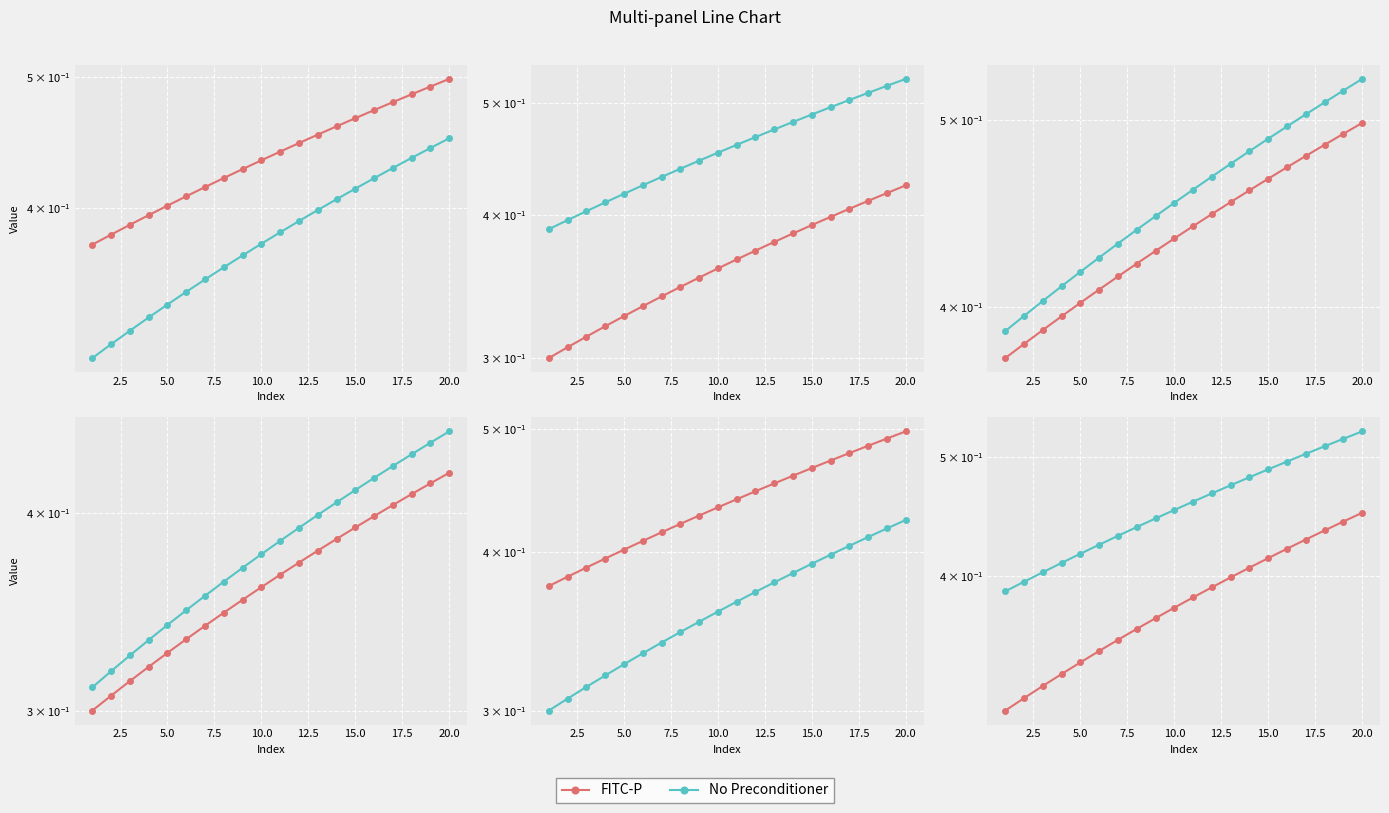

Is the value of FITC-P at 2.5 greater than the value of No Preconditioner at 2.5?

No